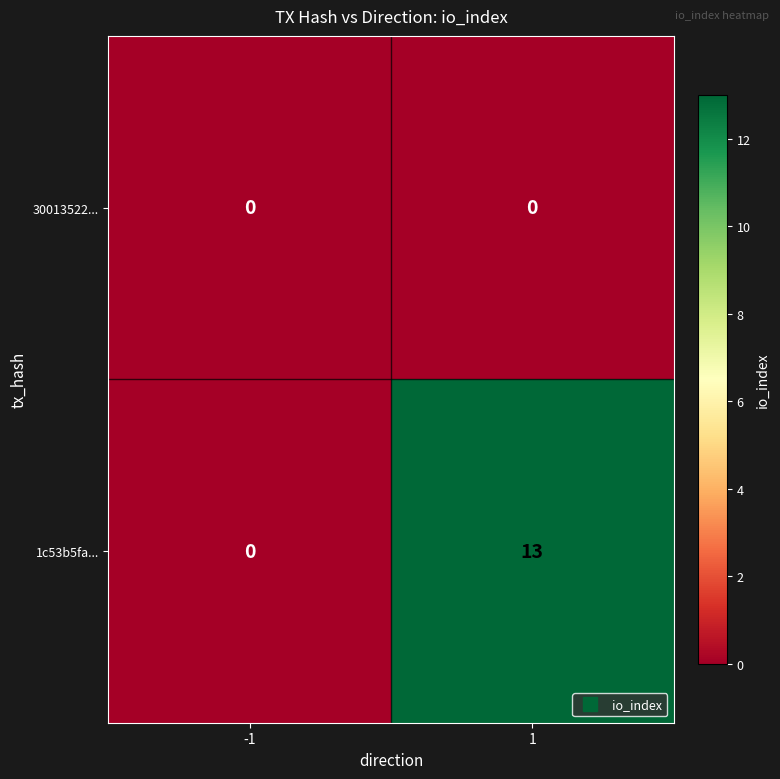

Reading left to right, list all the values displayed in this chart.

30013522...: 0	0
1c53b5fa...: 0	13